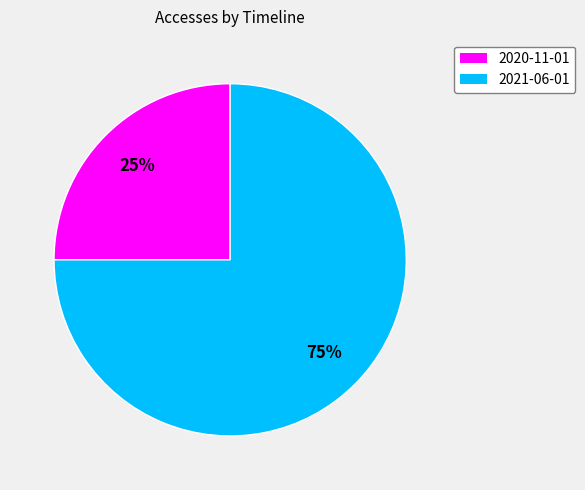

How many segments does this pie chart have?

2